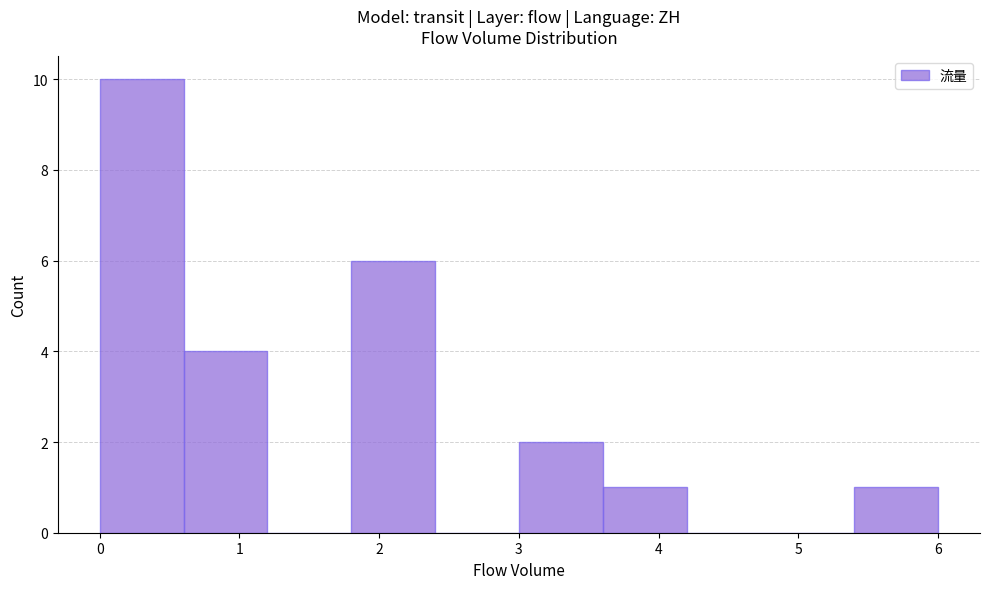

Reading left to right, list every bar in this chart as the range it spans on the x-axis followed by its height. The values are not printed on the chart, so give them approximately, as read against the axis.

0.0 to 0.6: 10
0.6 to 1.2: 4
1.2 to 1.8: 0
1.8 to 2.4: 6
2.4 to 3.0: 0
3.0 to 3.6: 2
3.6 to 4.2: 1
4.2 to 4.8: 0
4.8 to 5.4: 0
5.4 to 6.0: 1